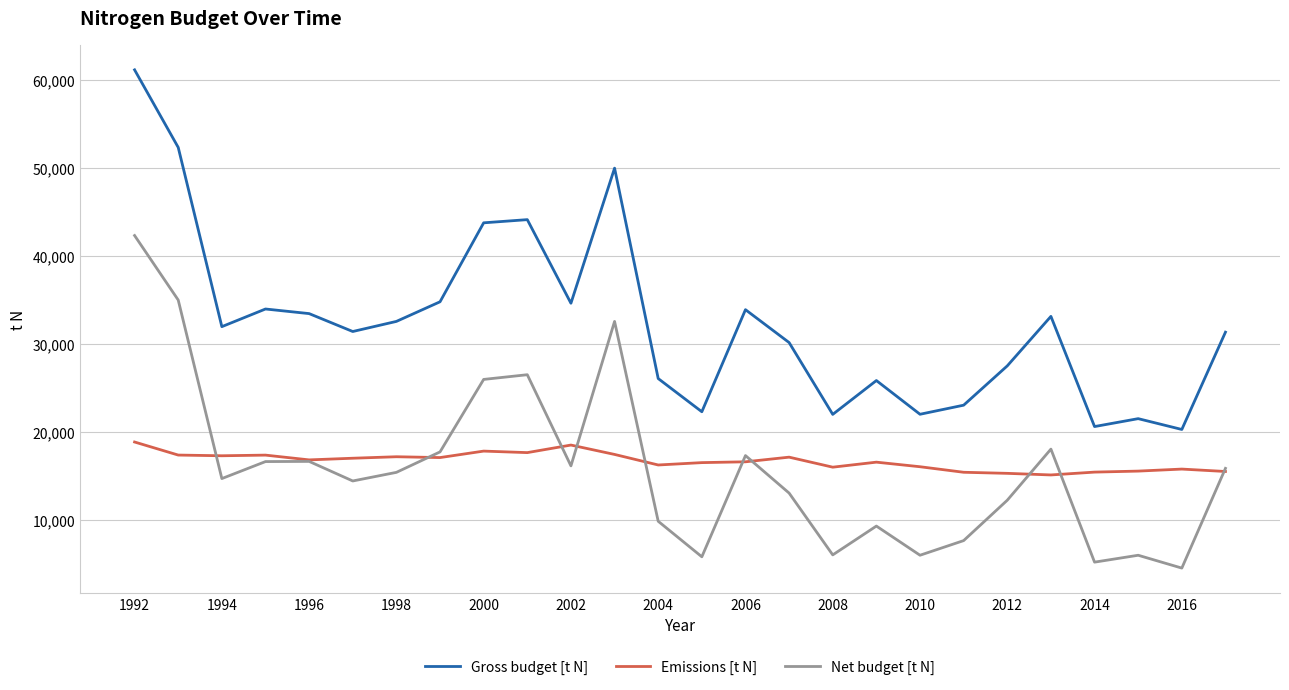

Which series has the largest range (max minus min)?

Gross budget [t N]